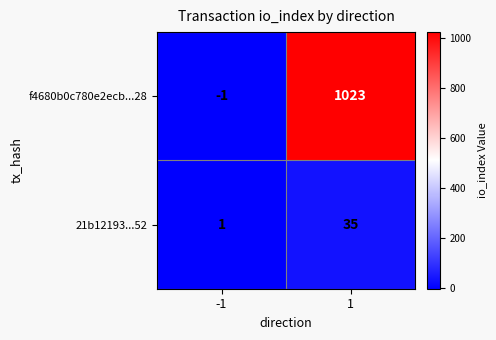

What is the greatest value displayed?

1023